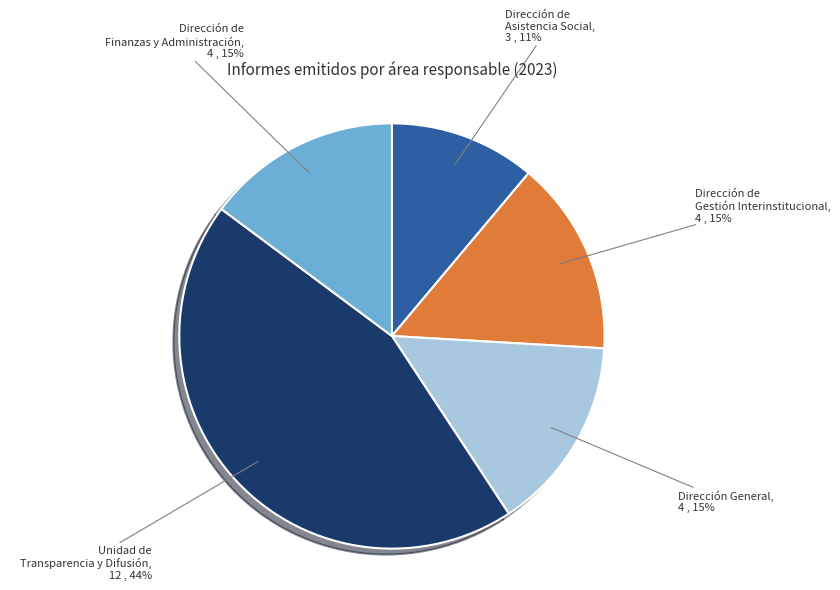

Does Dirección de Asistencia Social represent more than half of the total?

No